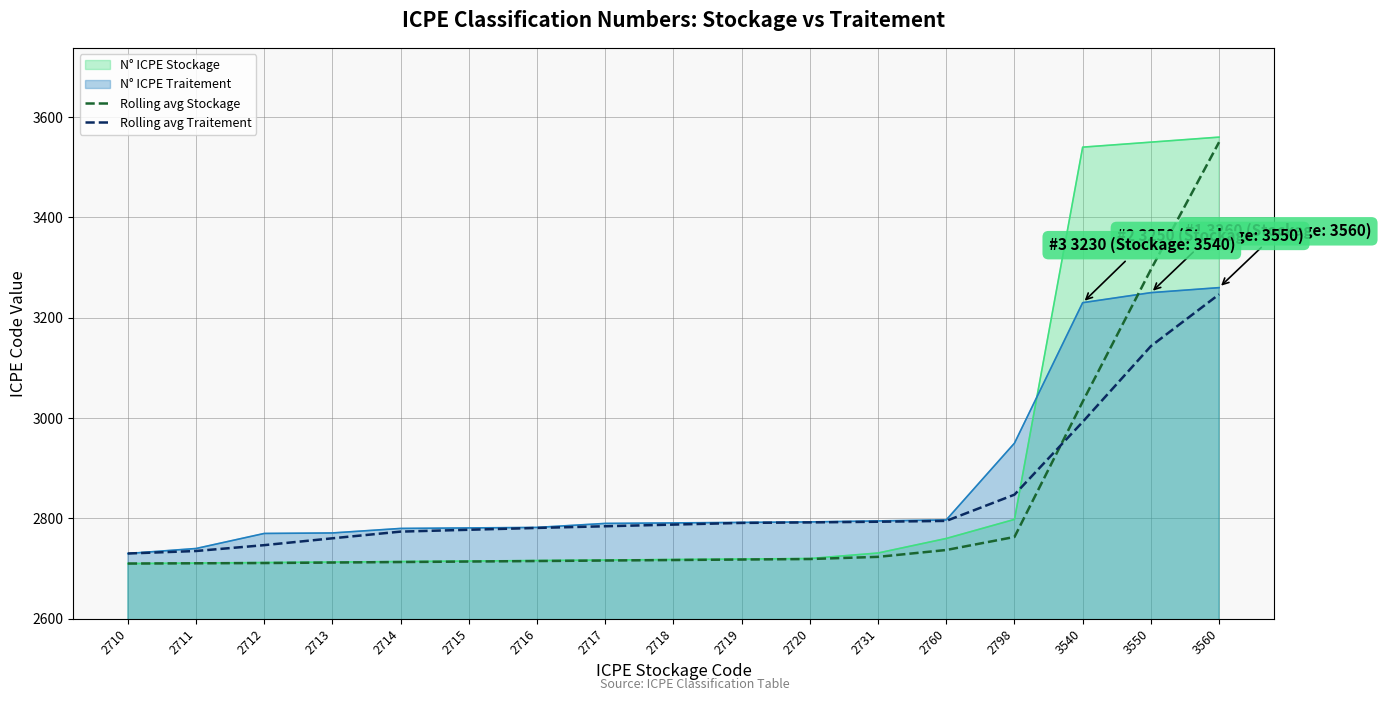

Between 2798 and 2711, which is larger?

2798